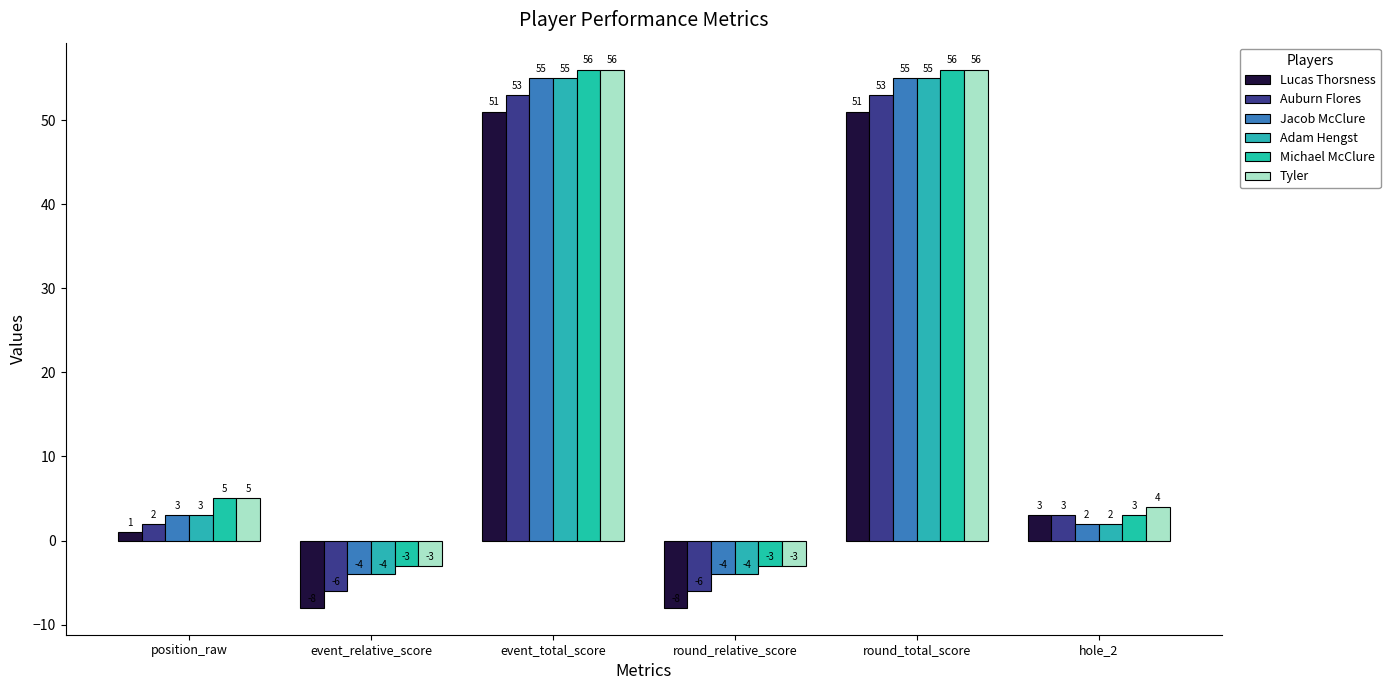

What is the minimum value shown in the chart?

-8